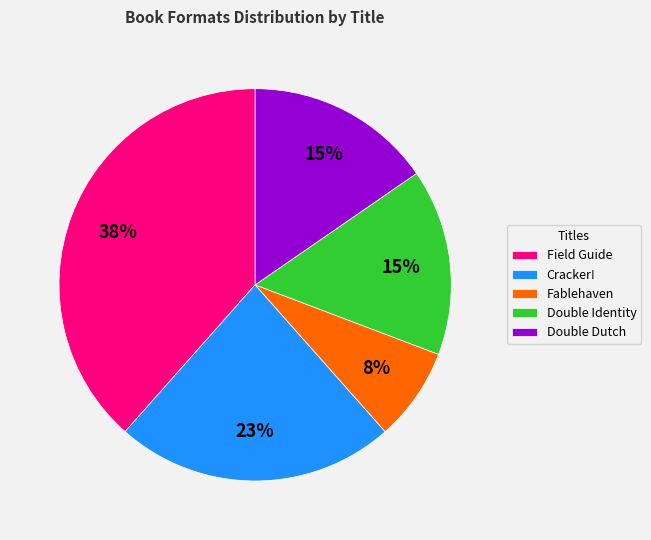

What is the ratio of the value at Double Dutch to the value at Double Identity?

1.0